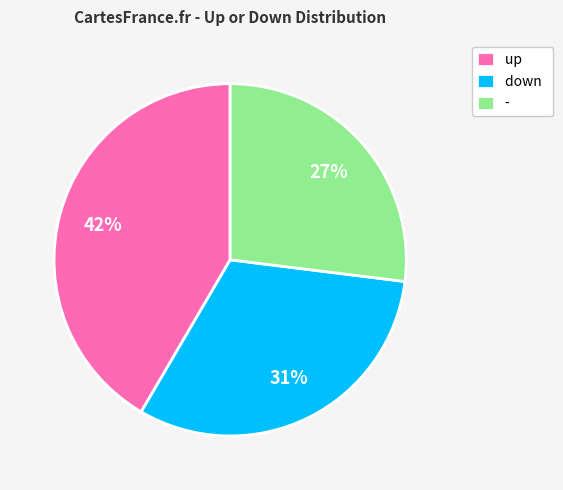

To the nearest percent, what percentage of the pie is -?

27%